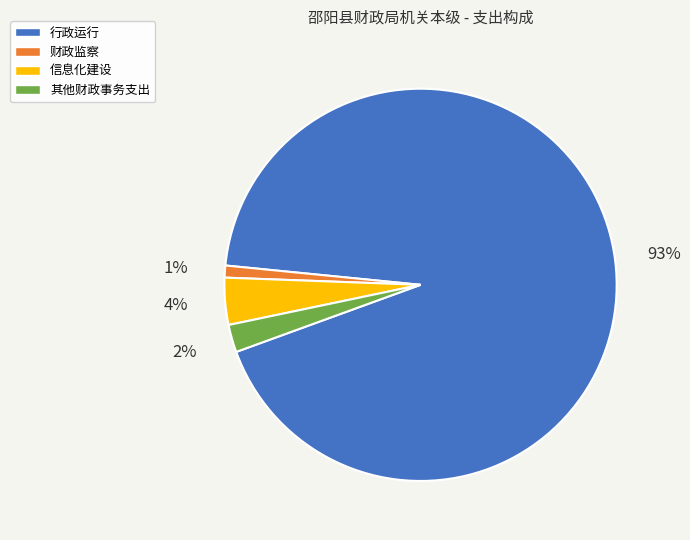

Is there a majority slice in this chart?

Yes